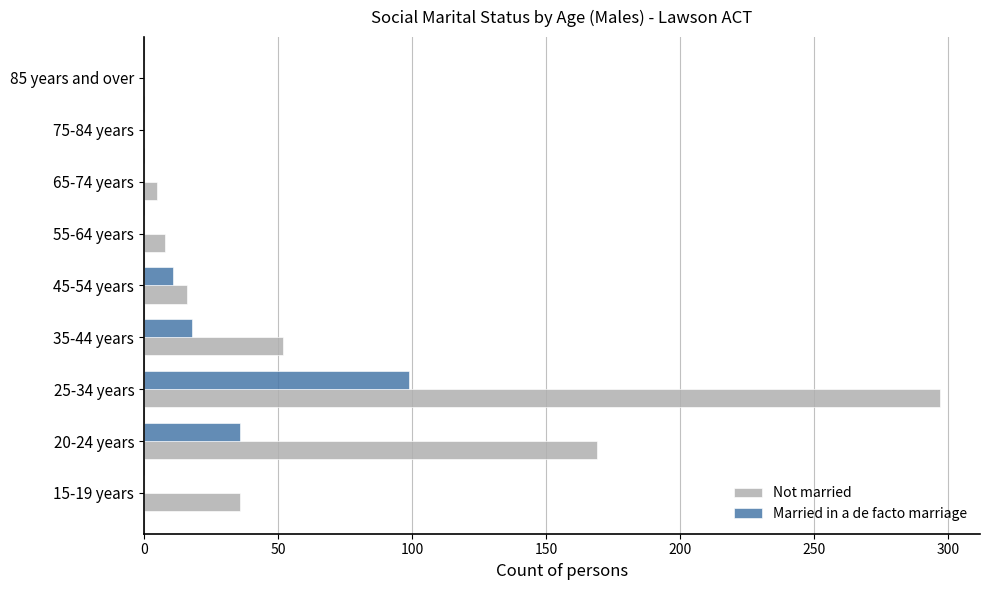

The value of Married in a de facto marriage at 85 years and over is 0. True or false?

True